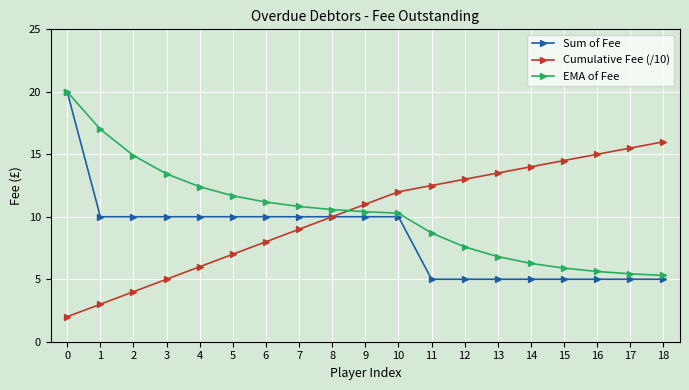

After their last crossing, which series has the higher values: EMA of Fee or Cumulative Fee (/10)?

Cumulative Fee (/10)